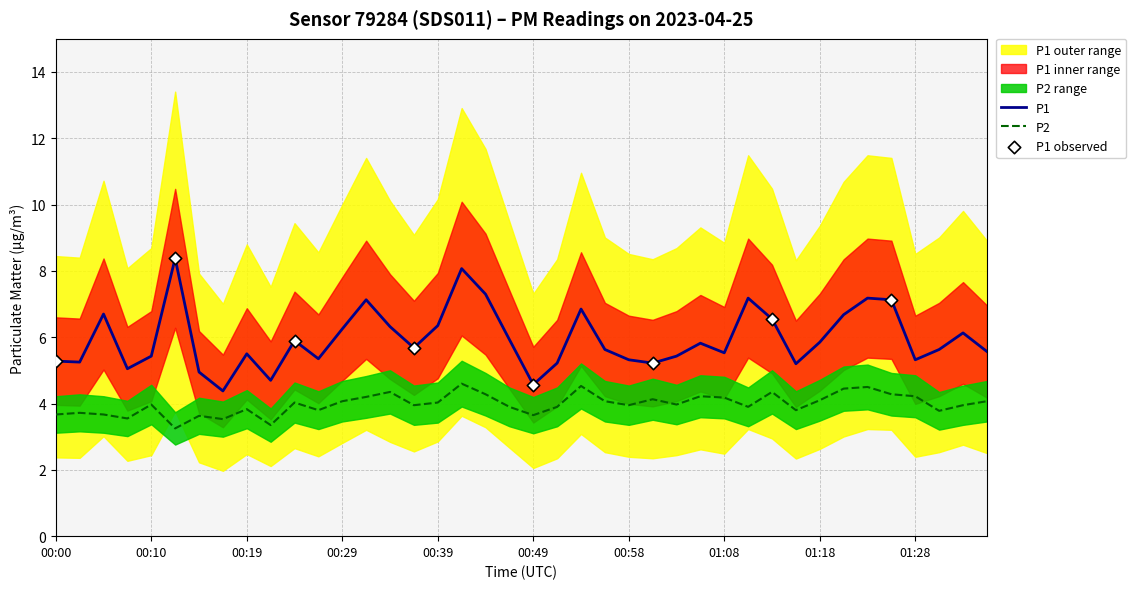

Which series reaches the minimum Y coordinate?

P2